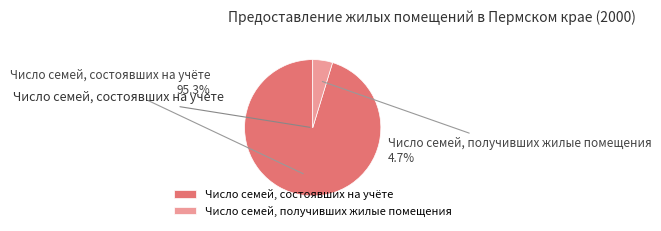

How much of the chart is everything except Число семей, получивших жилые помещения?

95.3%